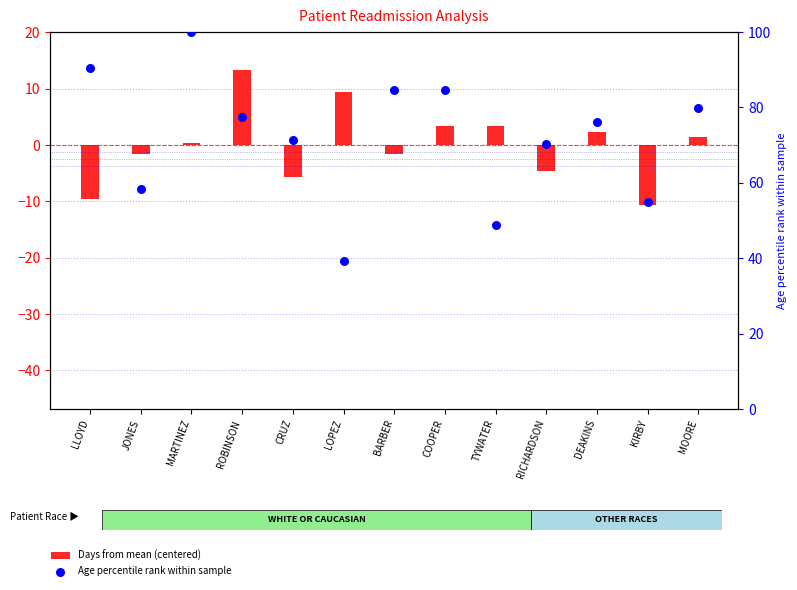

Which series has the largest Y range (max minus min)?

Age percentile rank within sample